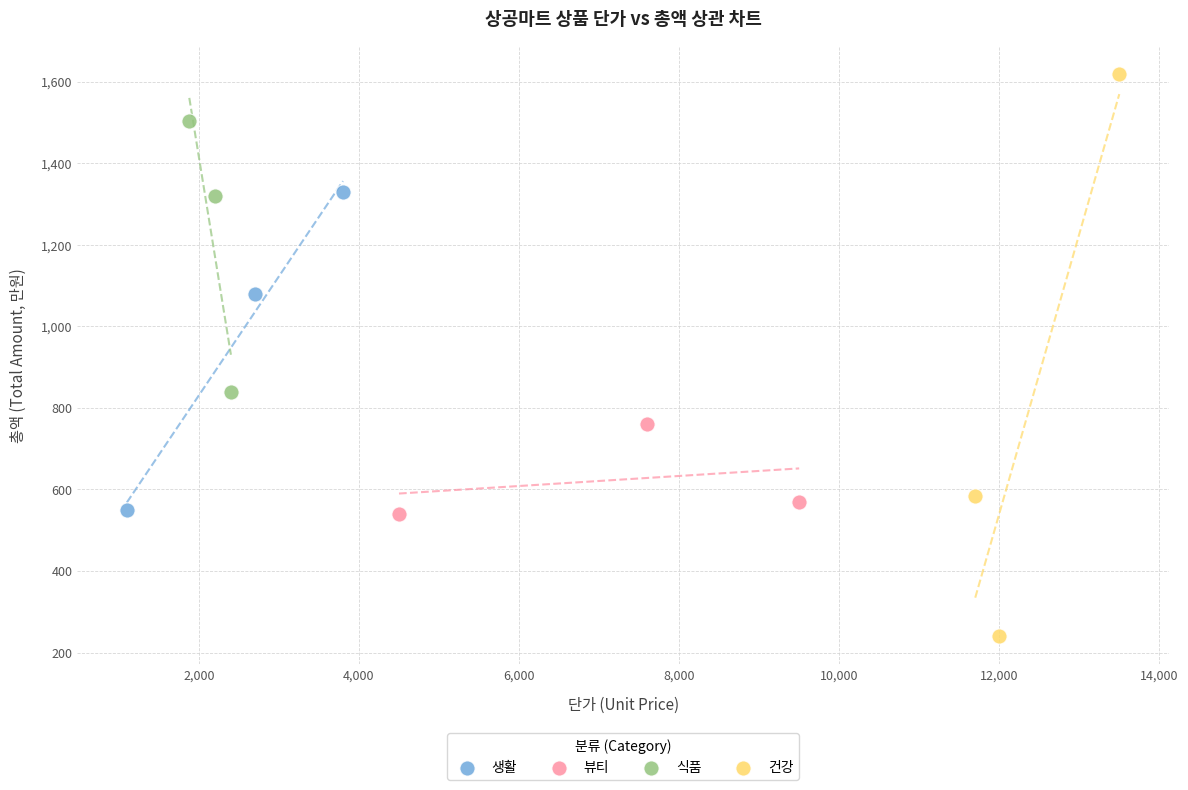

Which series contains the highest Y value?

건강